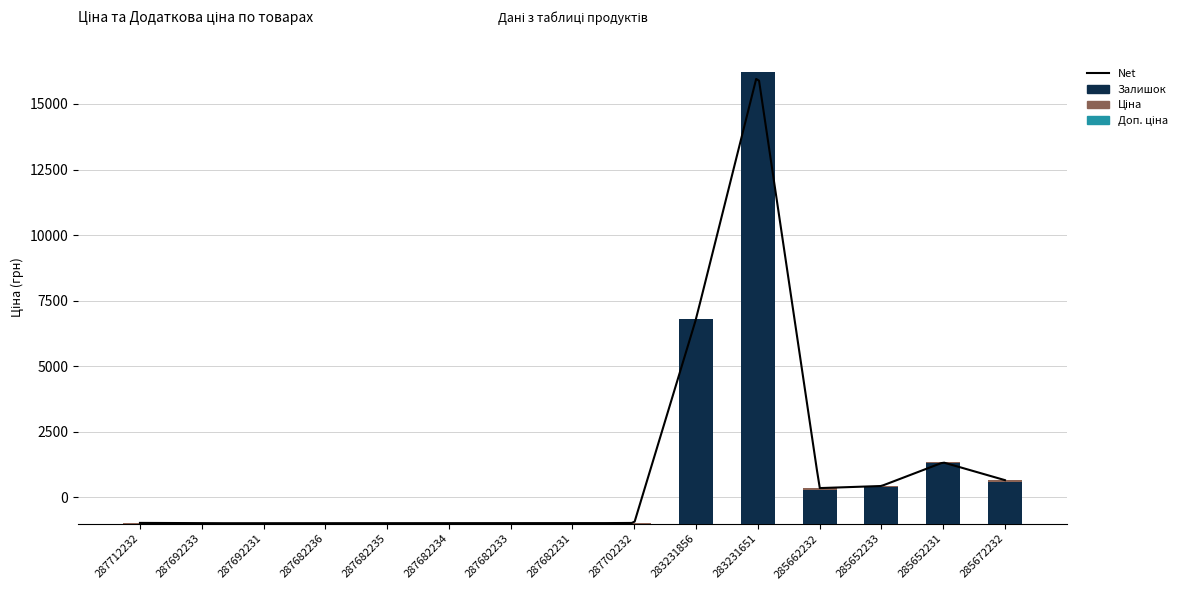

The Ціна series shows 57.3 at 285662232. True or false?

True